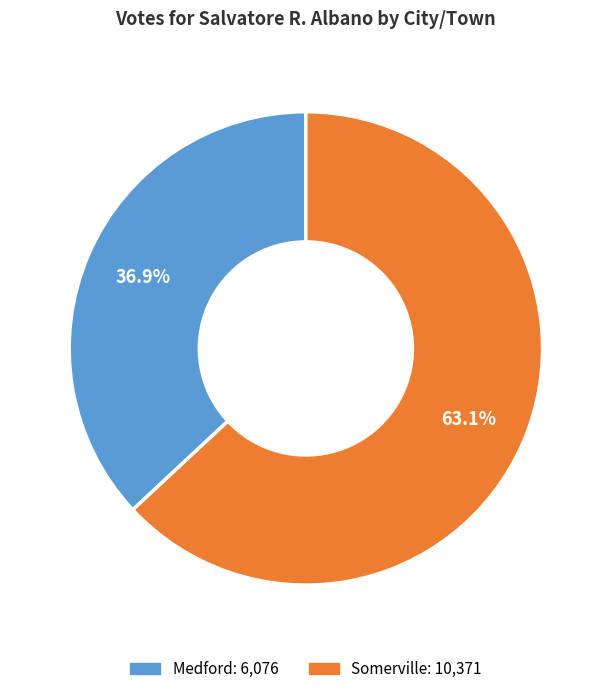

Is it true that Somerville is 63% of the pie?

True